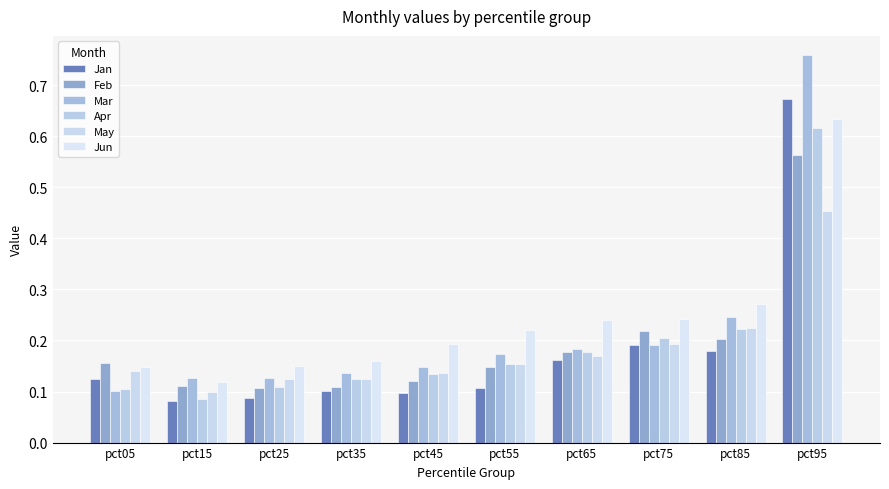

Which has a higher value, pct85 or pct15?

pct85